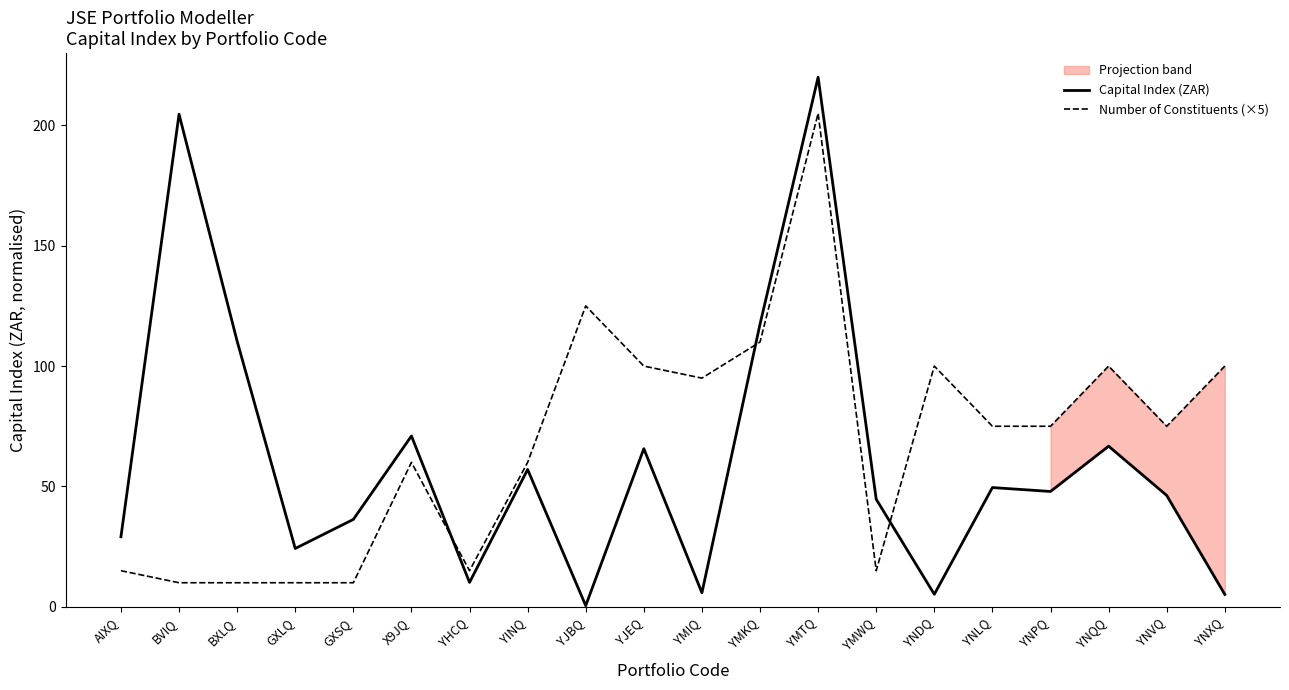

Where is Number of Constituents (×5) nearest to the value 107?

YMKQ